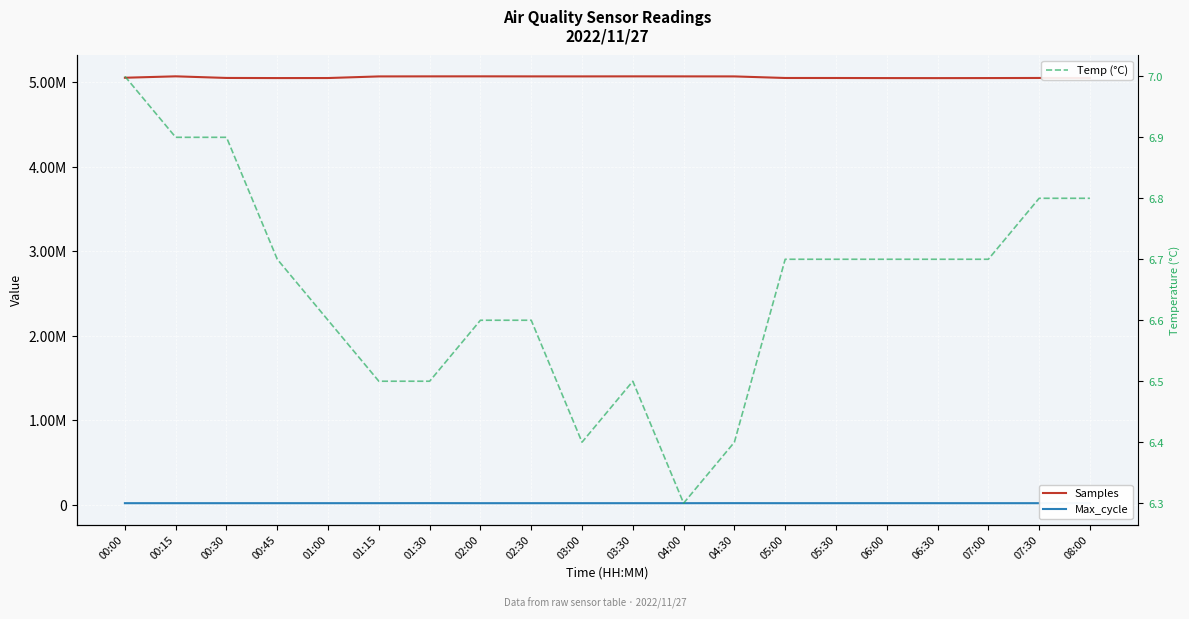

What is the difference between the second highest and second lowest values in the Samples series?

20585.0